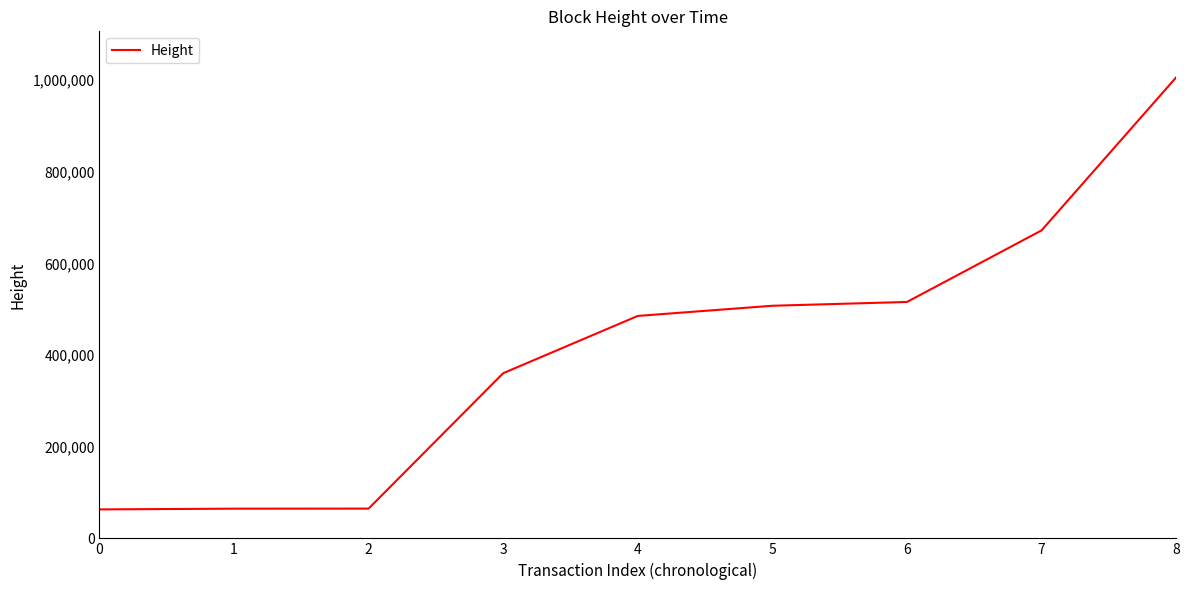

What is the average value?

415443